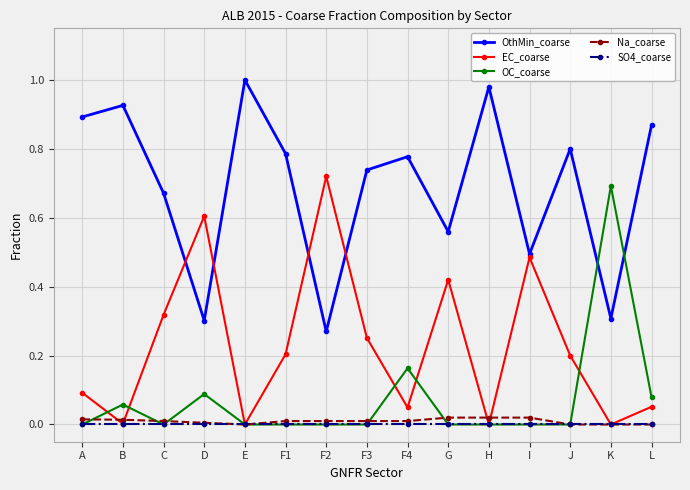

How many categories are shown in the chart?

15